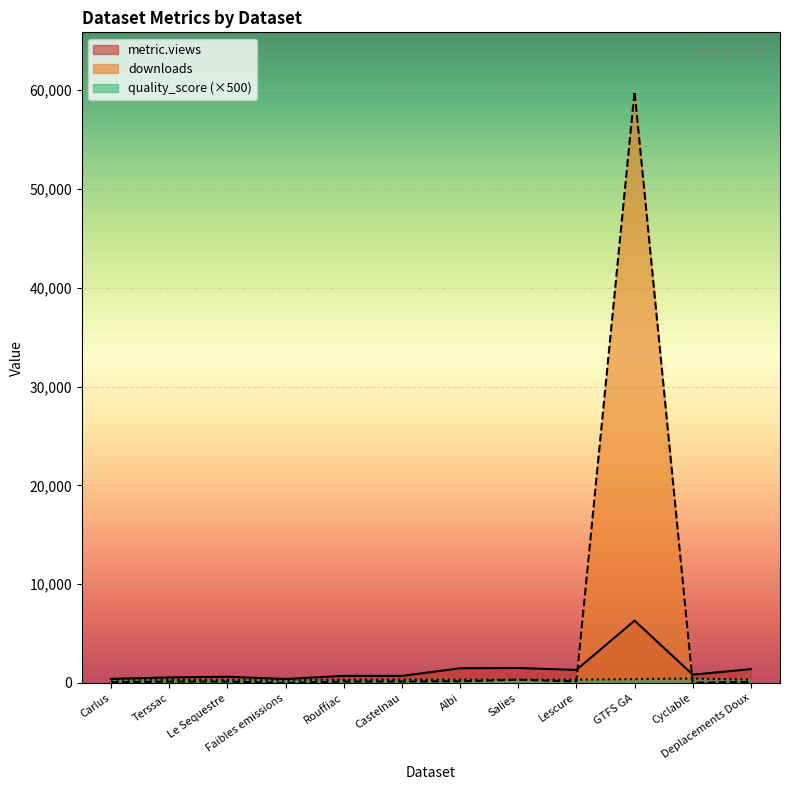

Does the chart display data point markers on the line(s)?

No